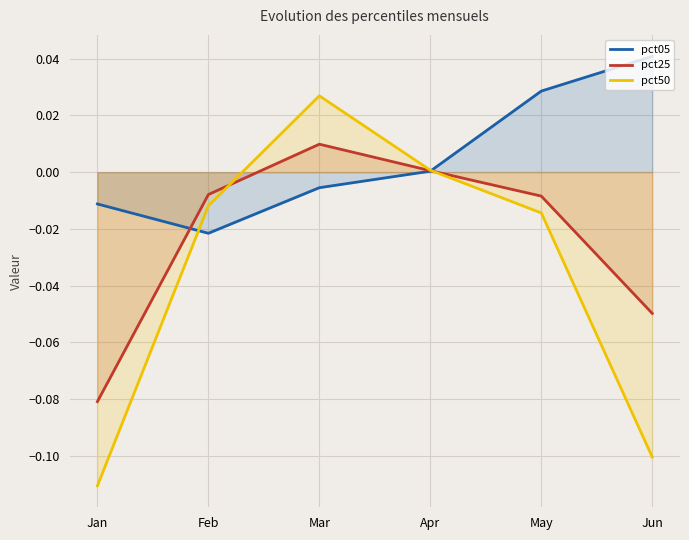

True or false: pct50 has a value of -0.0 at May.

True